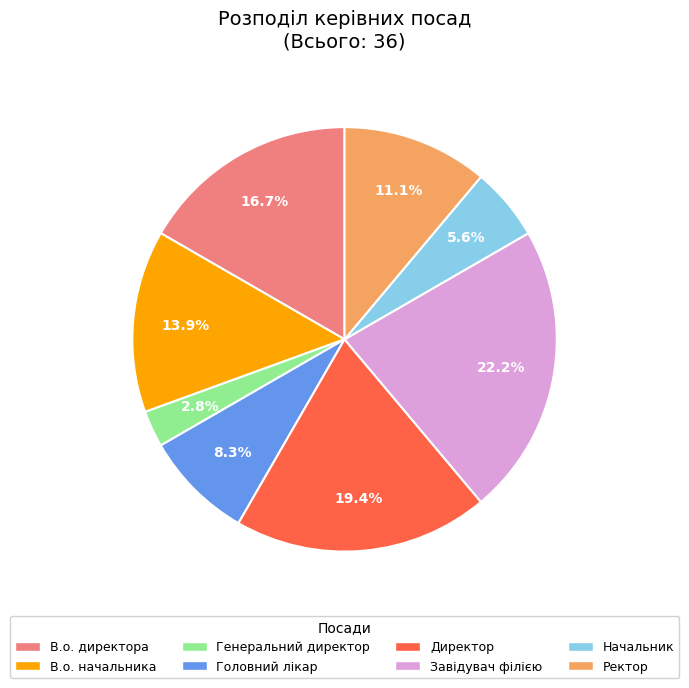

Which category has the smallest portion of the pie?

Генеральний директор